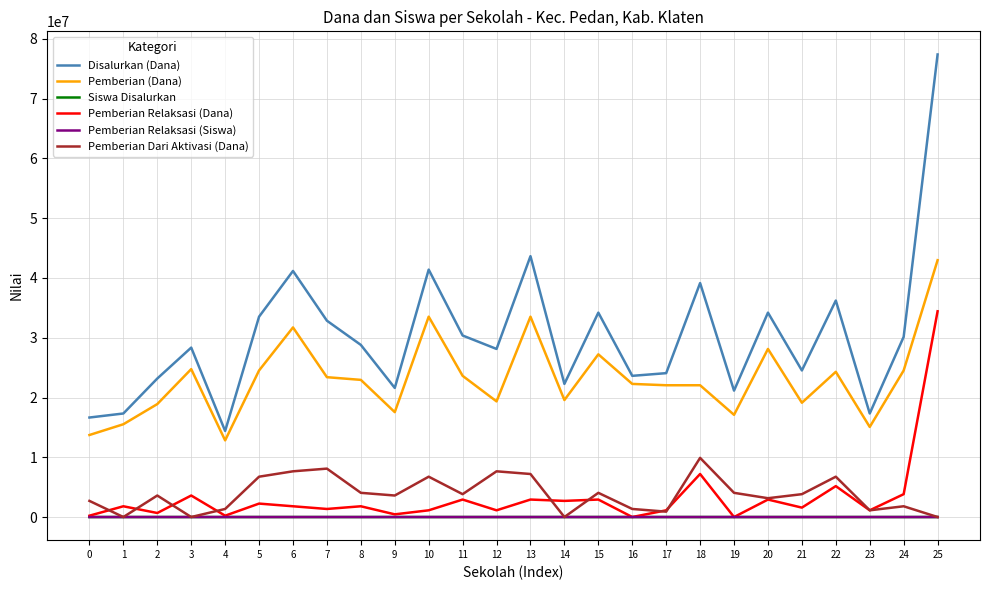

How many values in the Pemberian Dari Aktivasi (Dana) series are below 3825000?

13